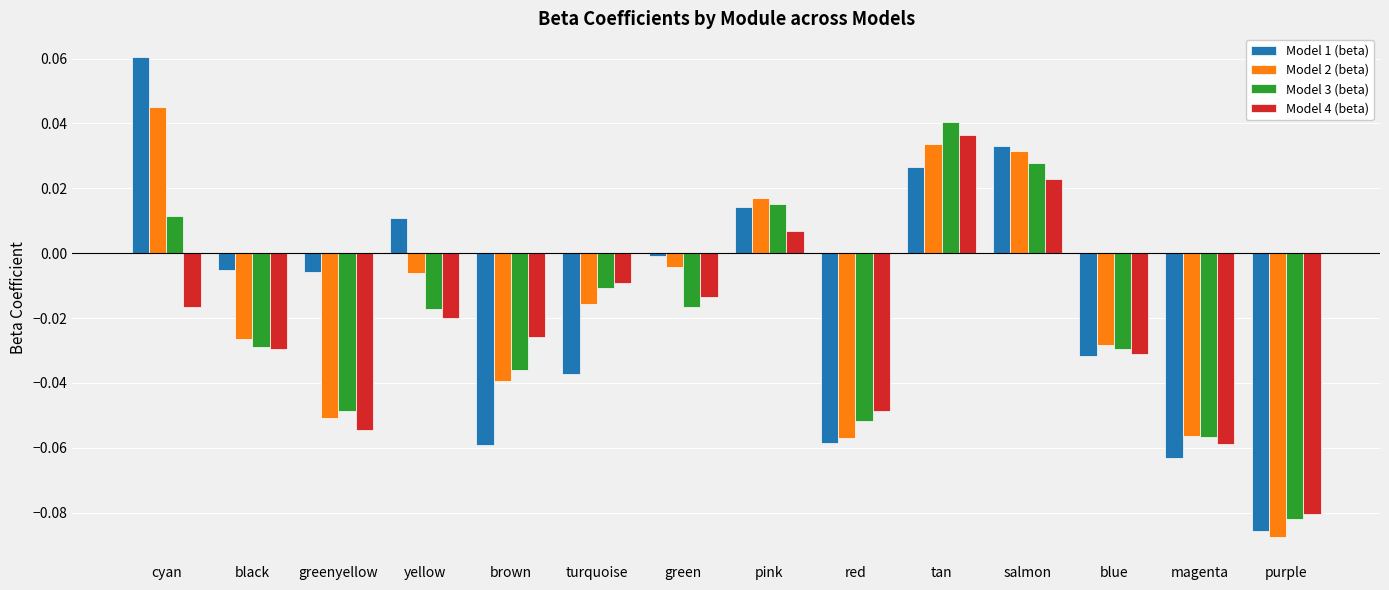

Which series has the largest range (max minus min)?

Model 1 (beta)